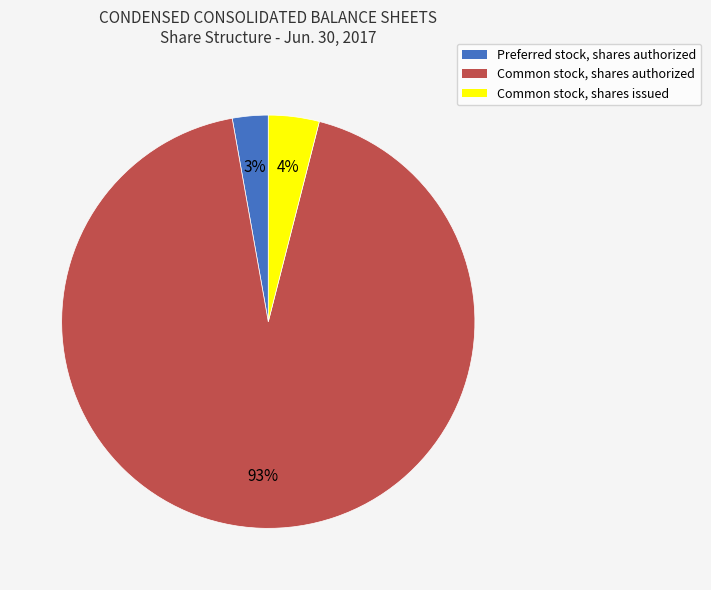

Do Preferred stock, shares authorized and Common stock, shares authorized together represent more than half of the pie?

Yes